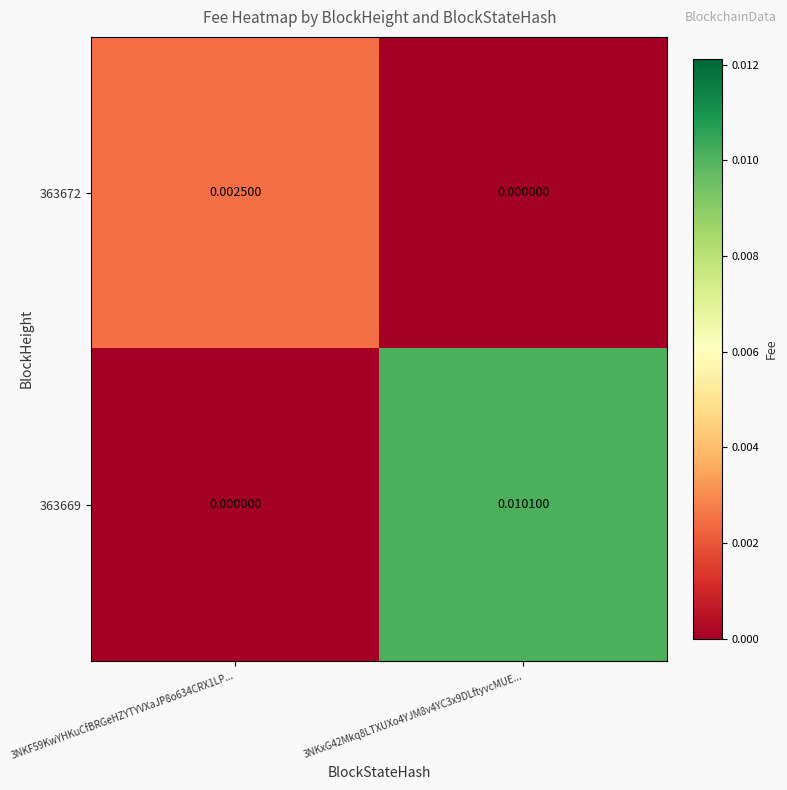

Which series has the largest total across all categories?

363669